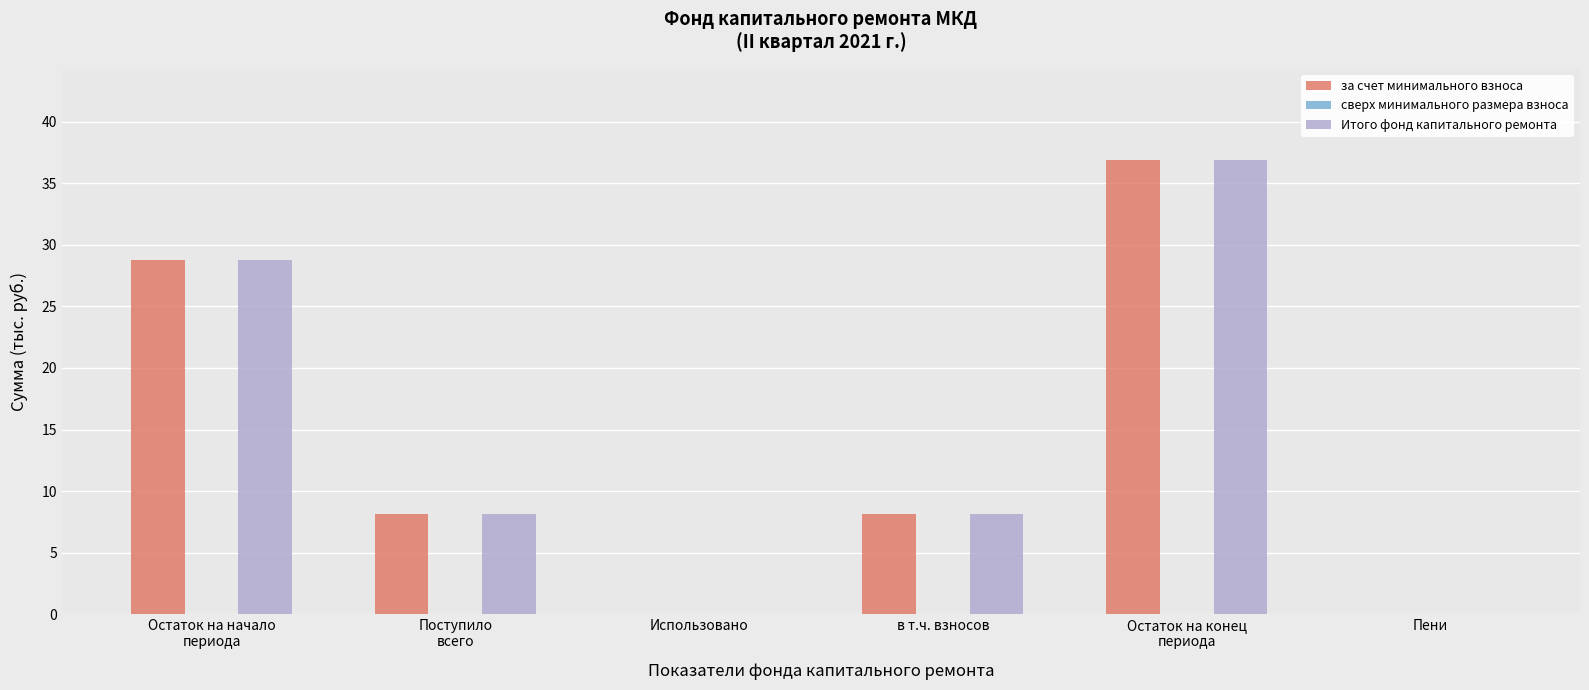

At which category is the sum across all series the highest?

Остаток на конец
периода